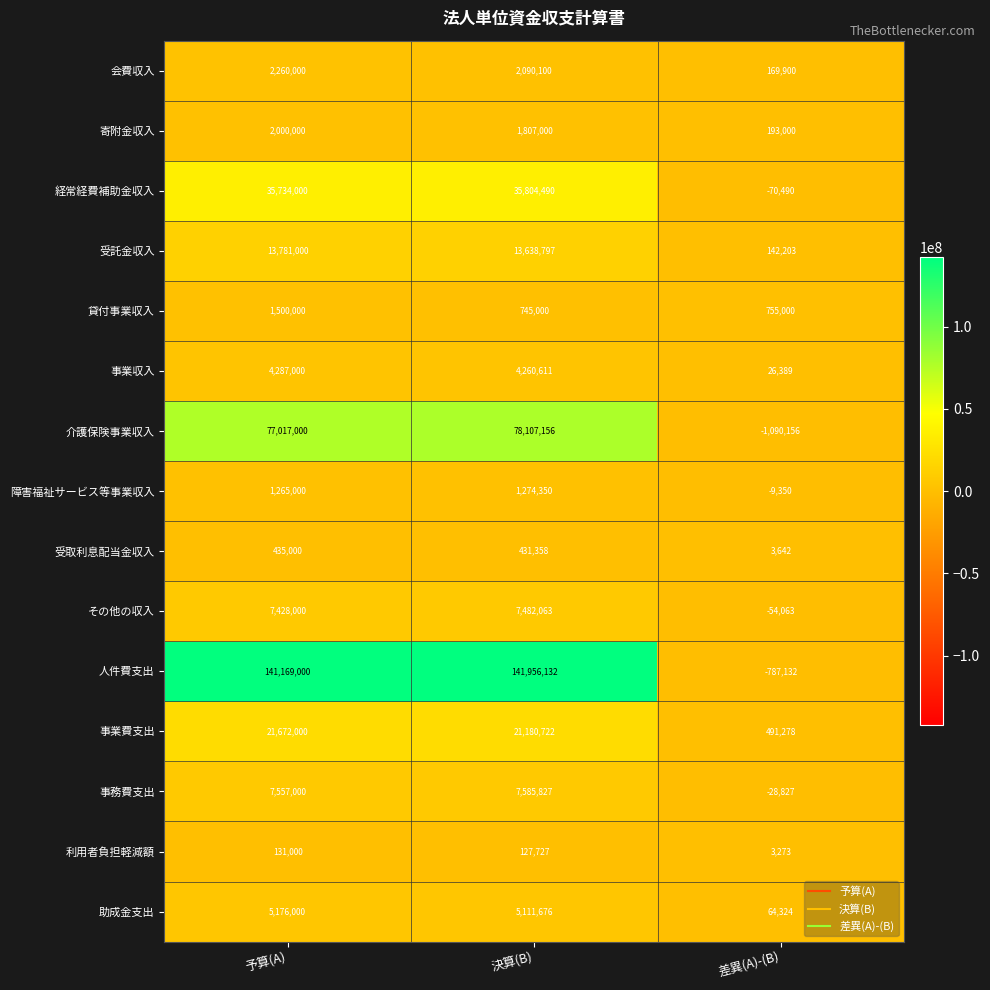

What is the difference between the highest and lowest values at 予算(A)?

141038000